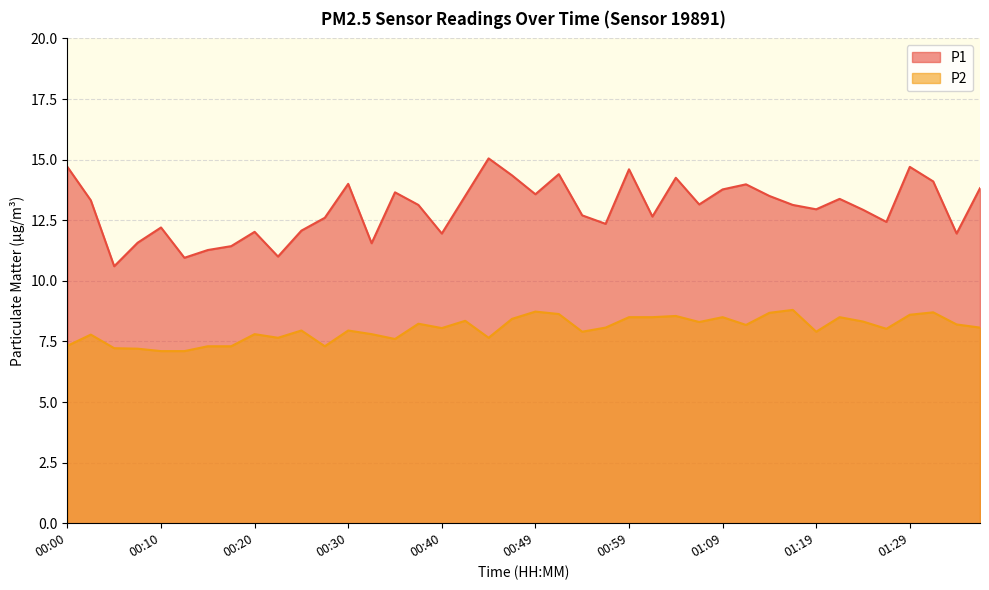

True or false: P2 and P1 cross at least once.

False